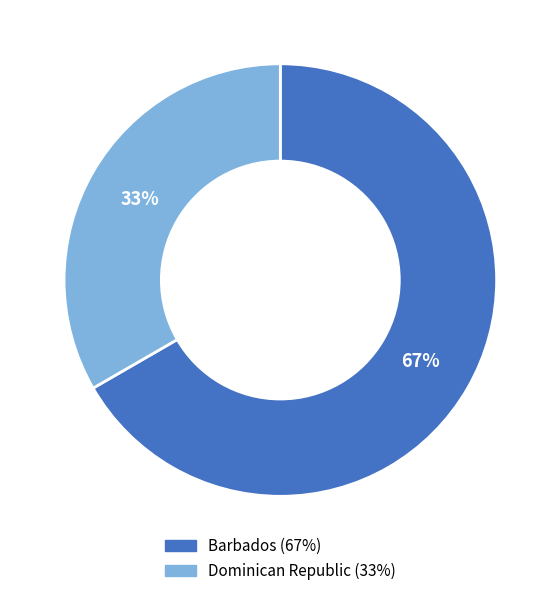

The Dominican Republic slice represents 48% of the pie. True or false?

False